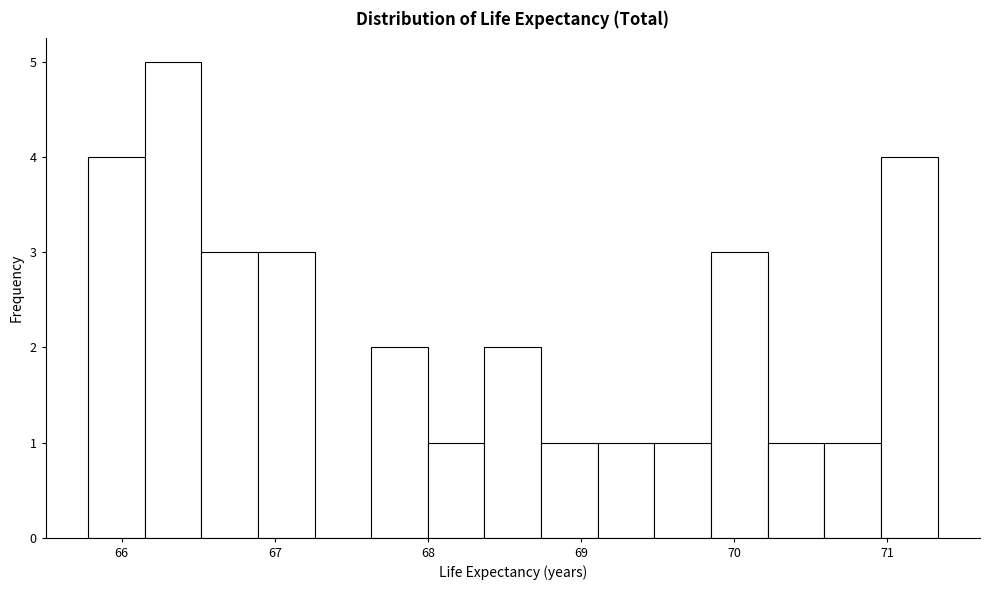

Around what value on the x-axis is the tallest bar? Give the approximate position of its centre, as read against the axis.

66.3